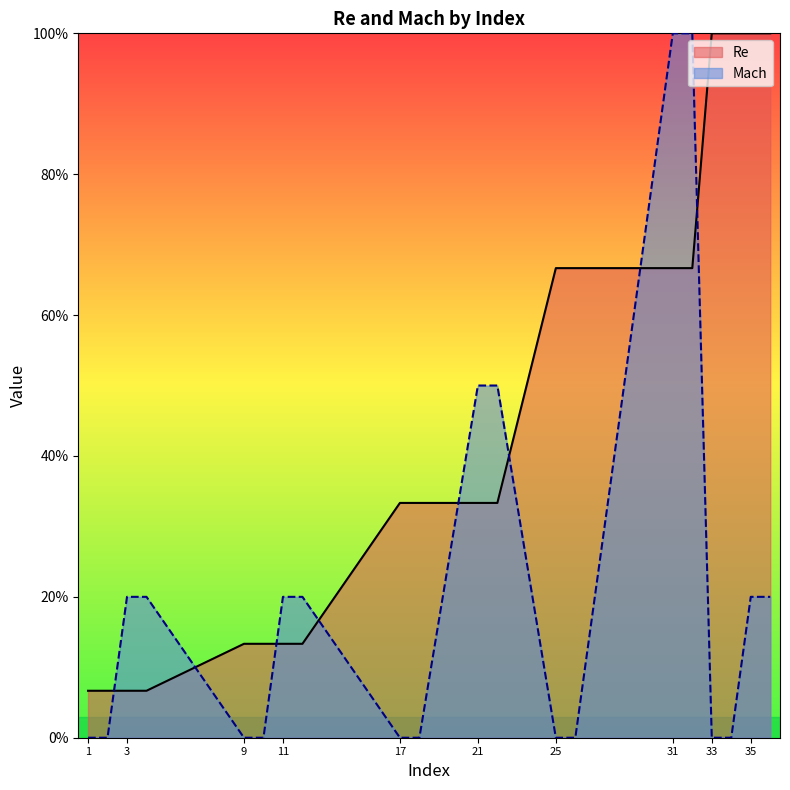

At which category is the sum across all series the highest?

31